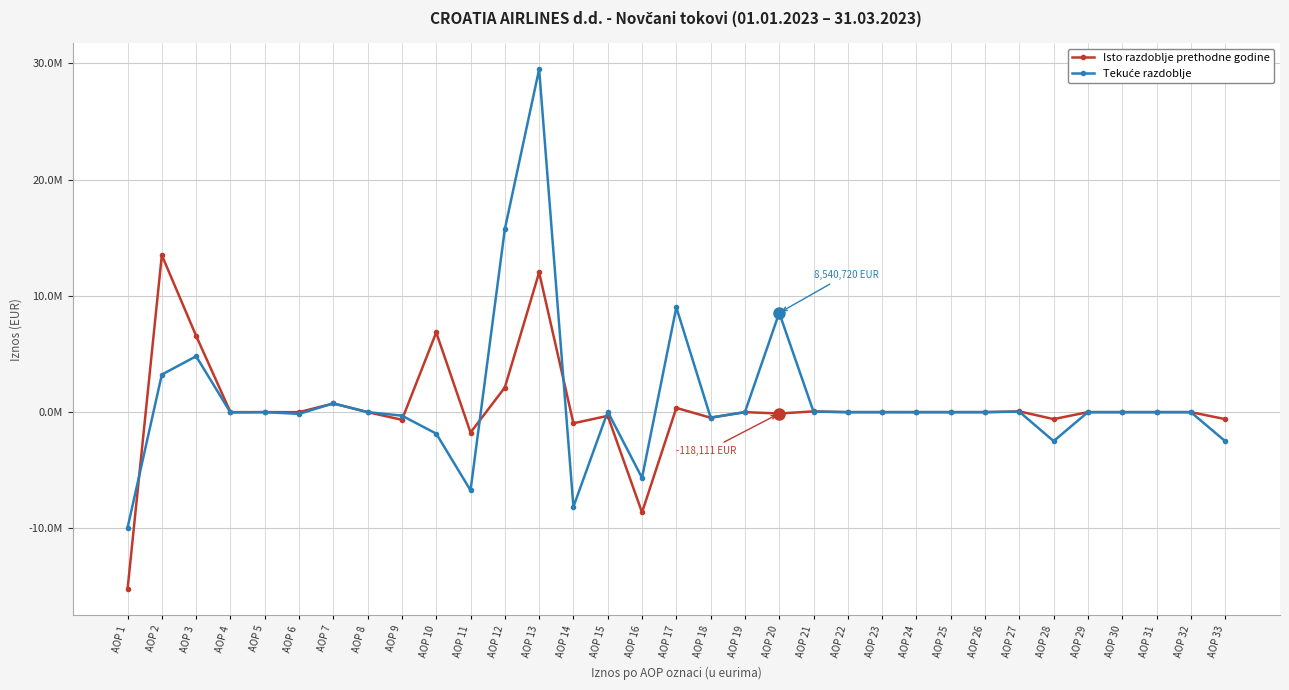

Which series changed the most between AOP 12 and AOP 21?

Tekuće razdoblje